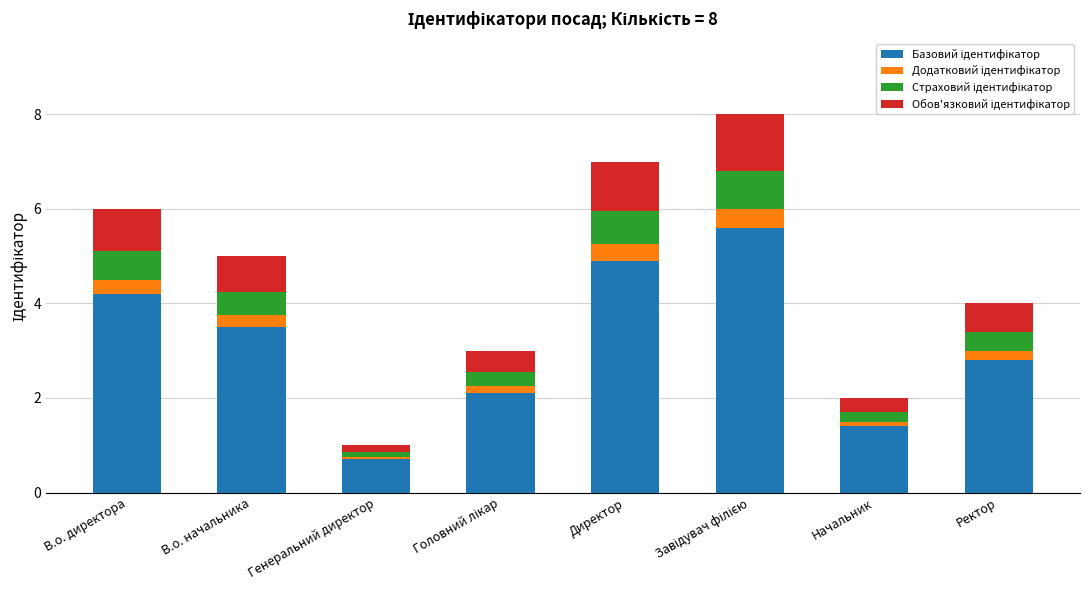

What is the total value across all series at В.о. директора?

6.0